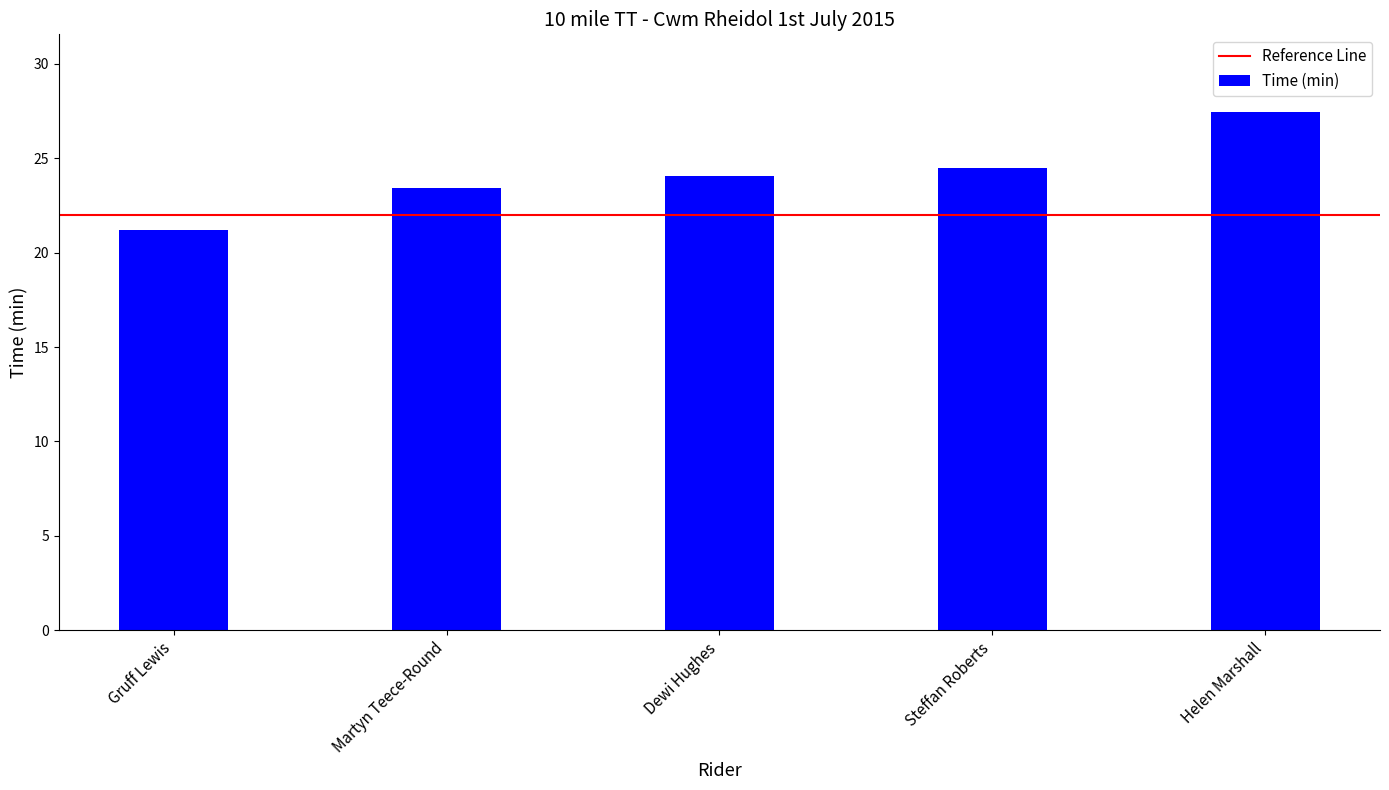

What position from the left is Gruff Lewis?

1